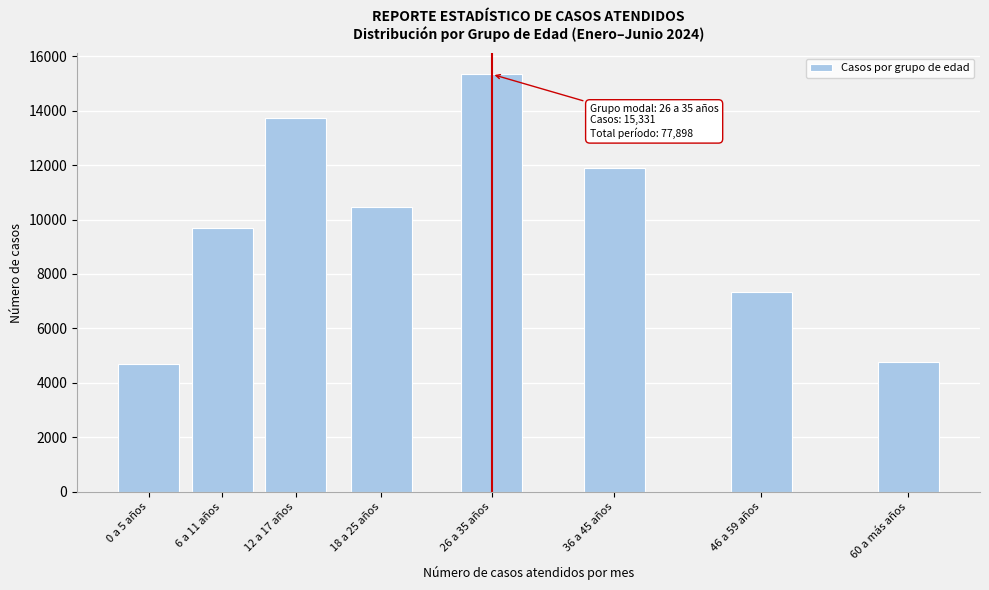

Reading right to left, what are all the values shown in this chart?

4765	7351	11893	15331	10467	13715	9686	4690